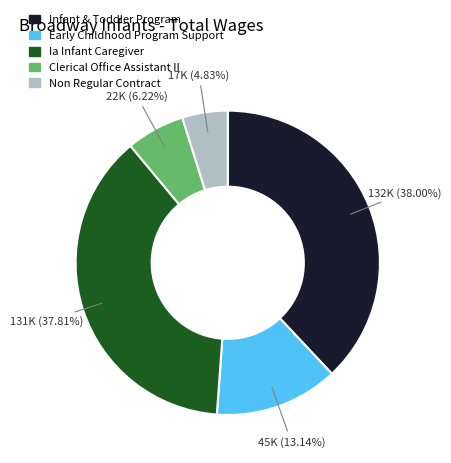

What is the smallest slice in the pie chart?

Non Regular Contract